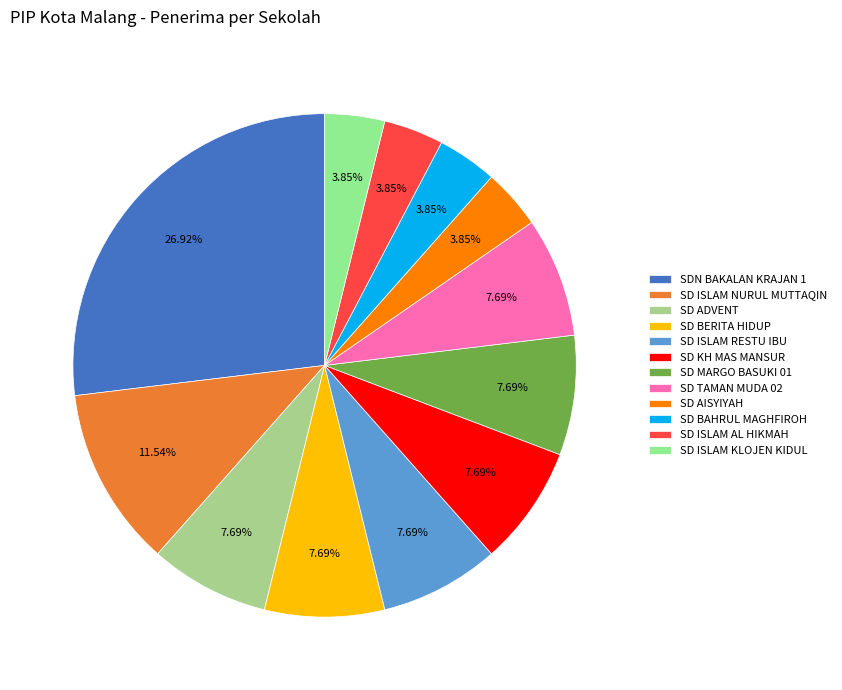

What percentage is NOT represented by SD ISLAM RESTU IBU?

92.3%